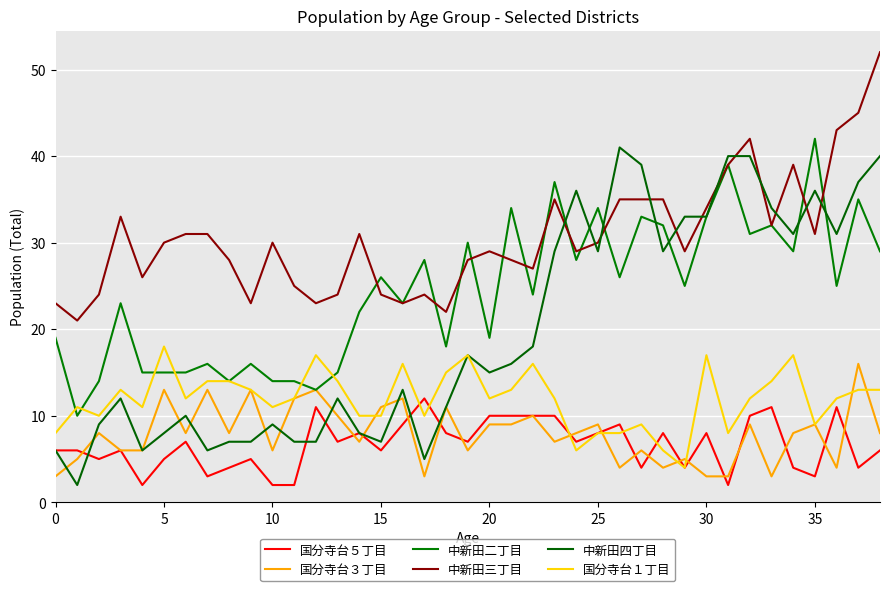

True or false: 中新田二丁目 and 国分寺台５丁目 cross at least once.

False